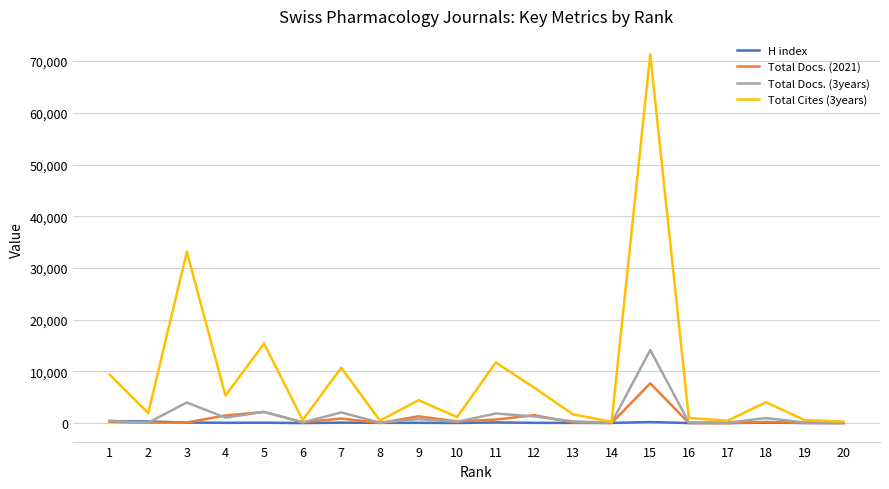

Is the value of Total Cites (3years) at 15 greater than the value of Total Docs. (3years) at 11?

Yes